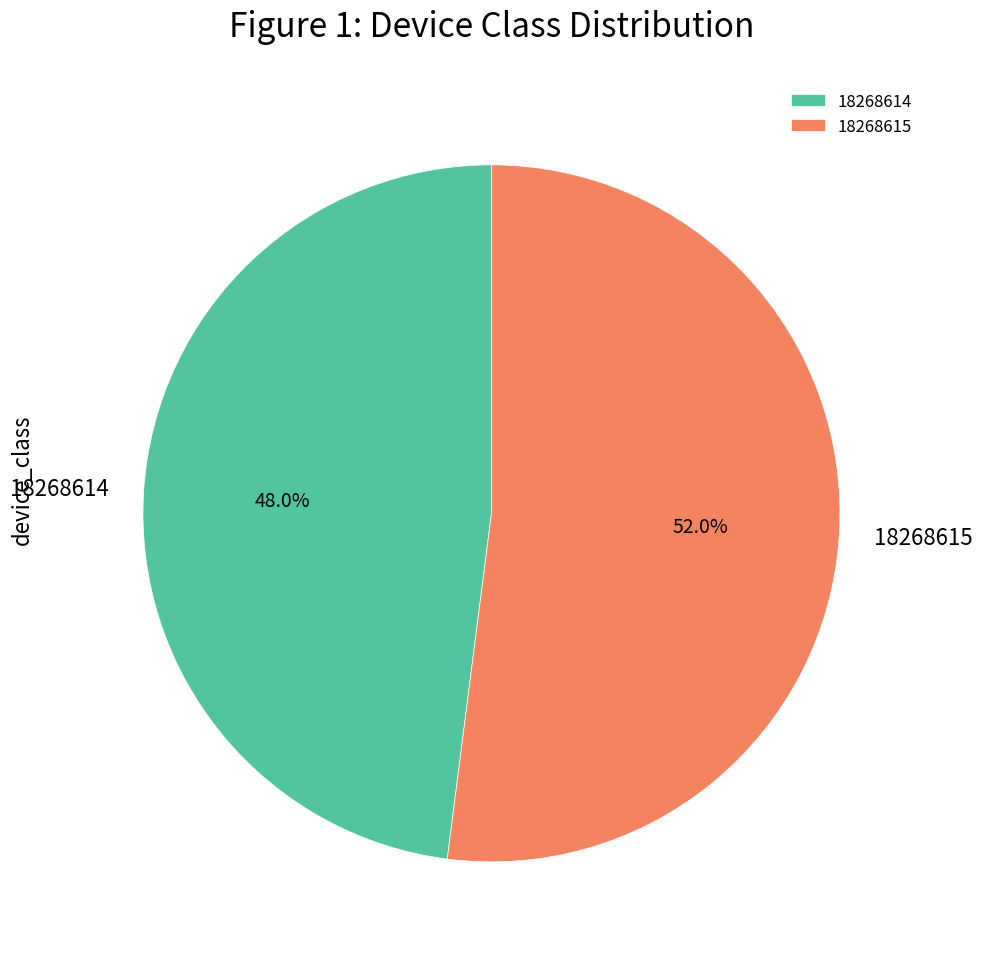

What percentage do 18268615 and 18268614 together represent?

100.0%